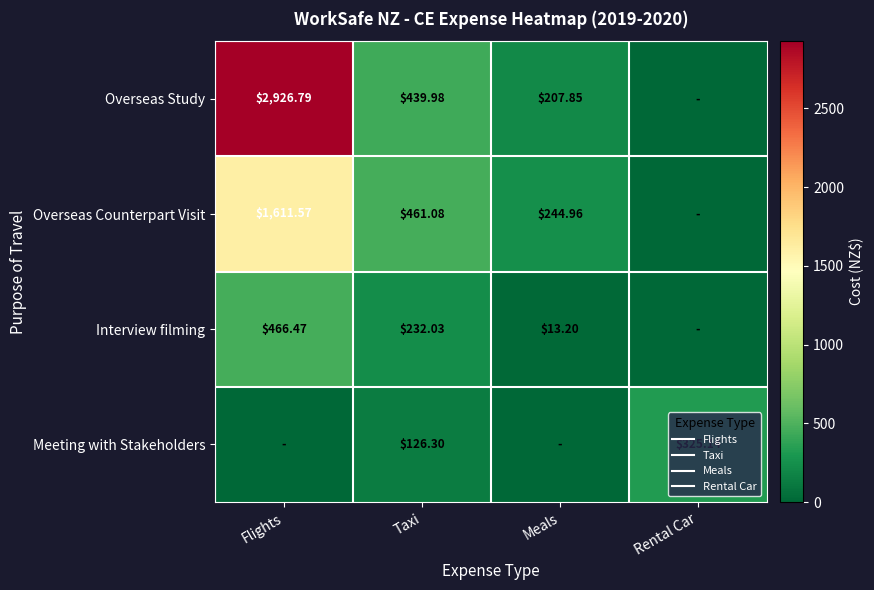

What is the difference between the Interview filming values at Flights and Meals?

453.3